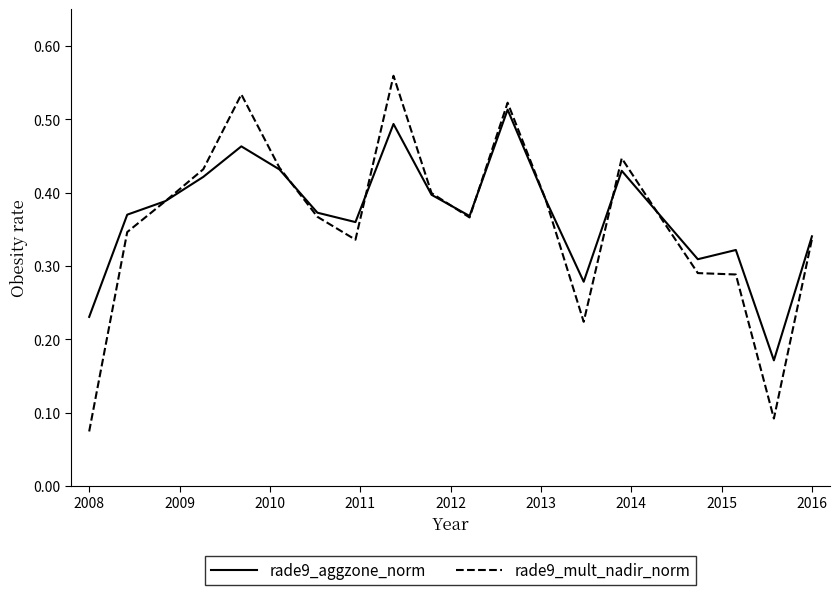

Rank the series by their maximum value, from highest to lowest.

rade9_mult_nadir_norm, rade9_aggzone_norm